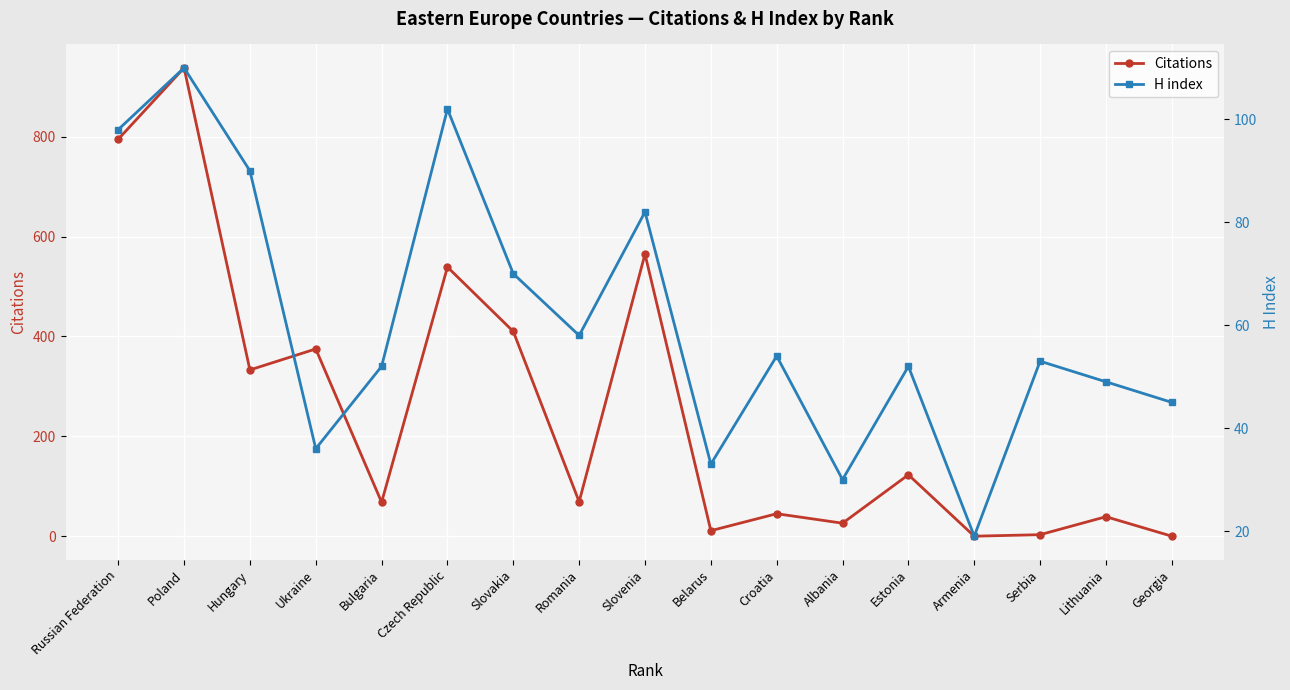

What is the difference between the second highest and second lowest values in the H index series?

72